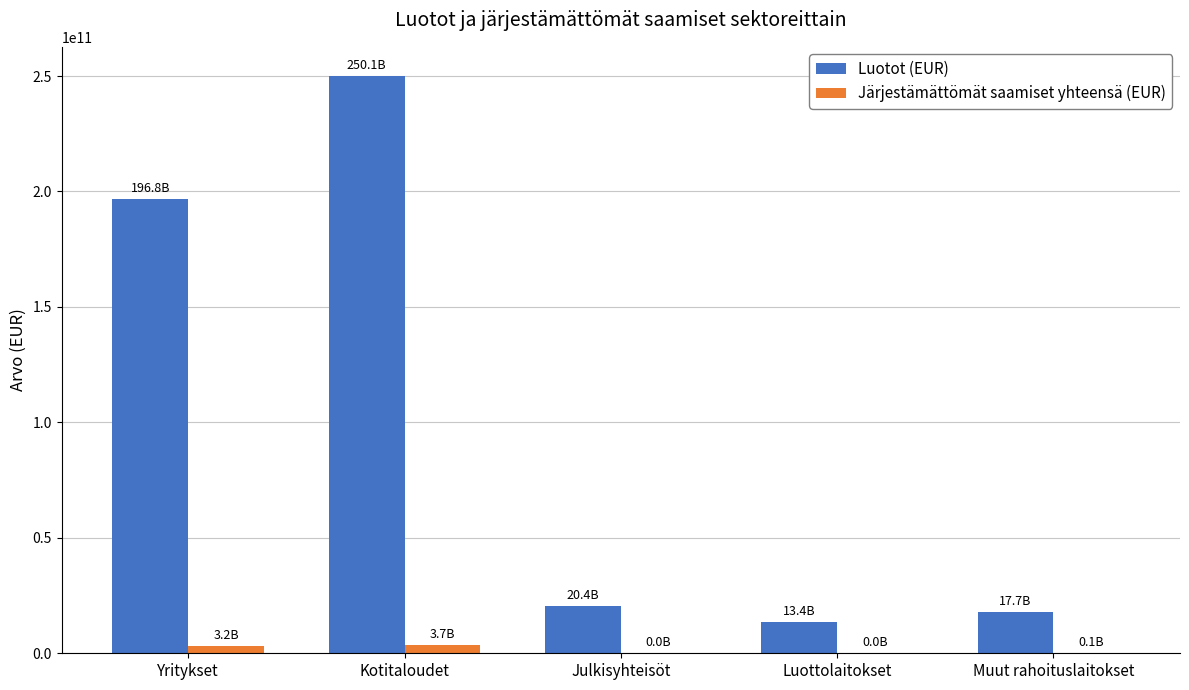

What is the sum of all Järjestämättömät saamiset yhteensä (EUR) values?

7036206978.2